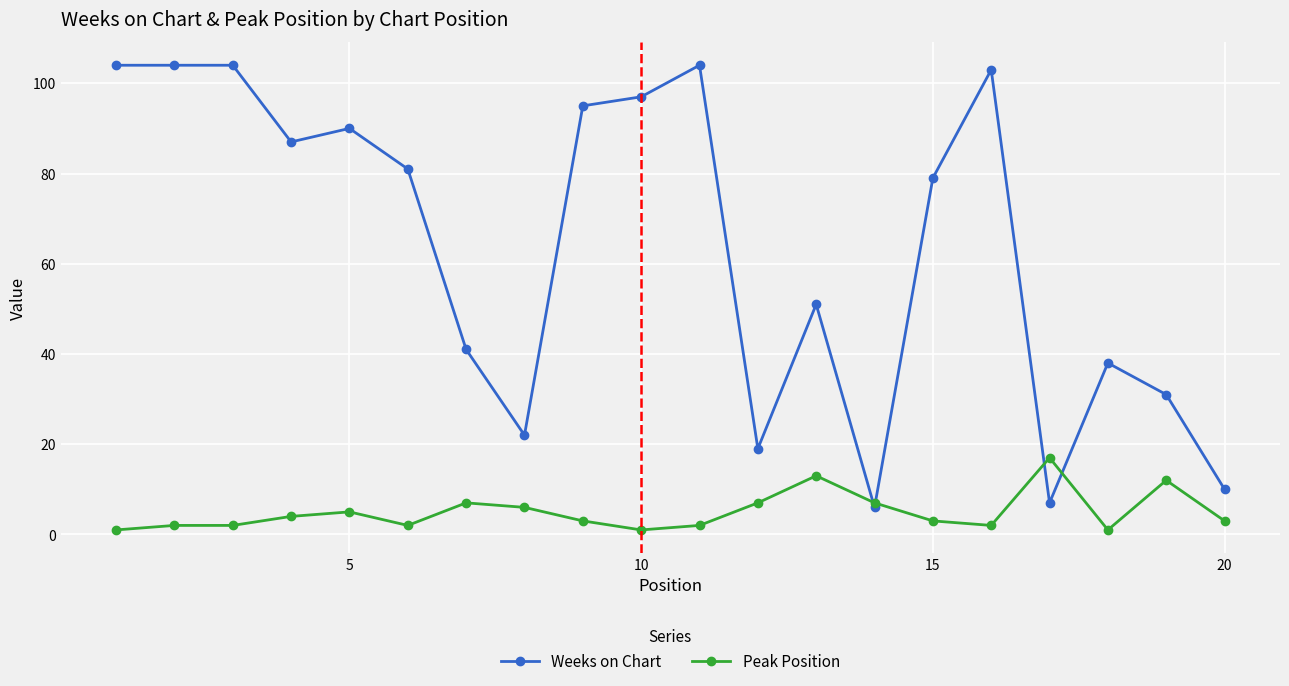

What is the value of the Weeks on Chart point at the 11th from the left?

104